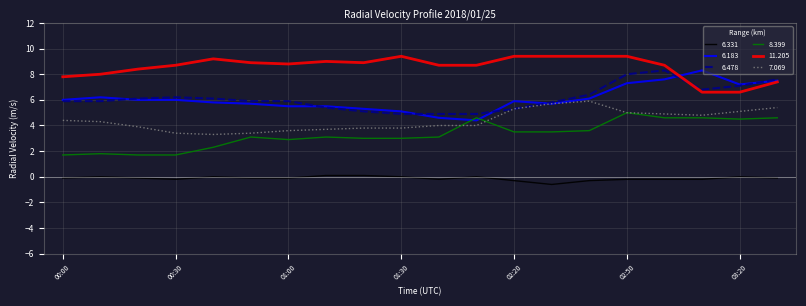

What is the minimum value shown in the chart?

-0.6